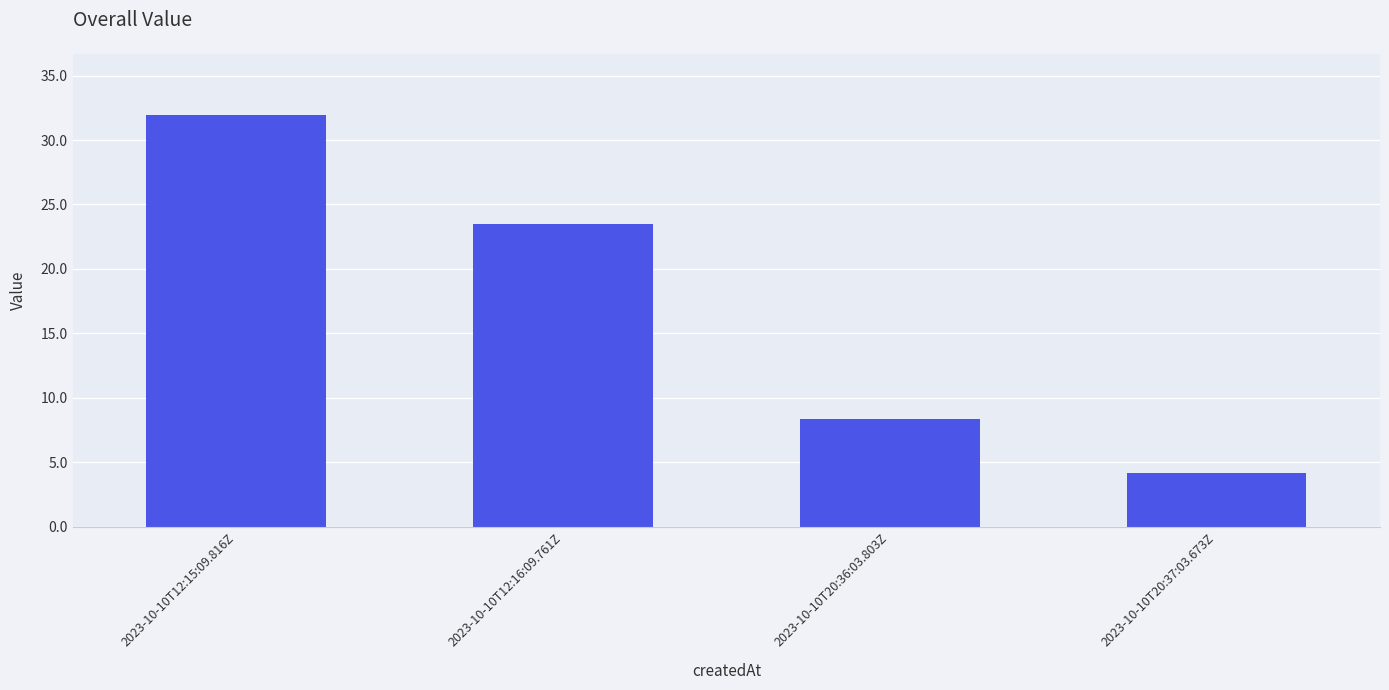

Are the bars horizontal?

No